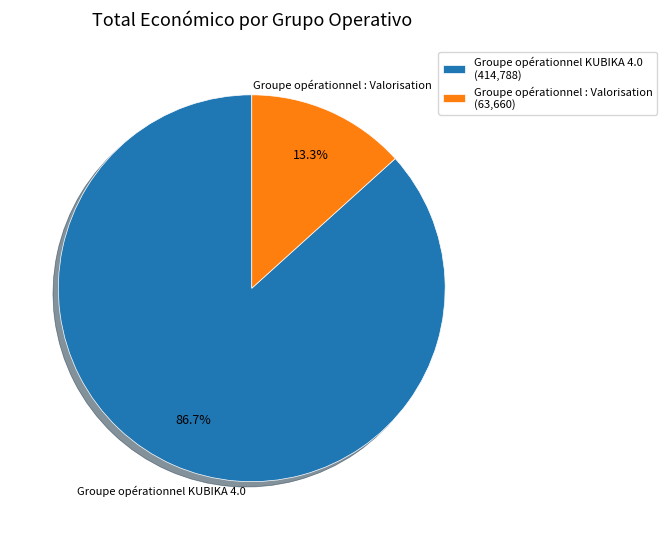

To the nearest percent, what is the difference between the Groupe opérationnel : Valorisation and Groupe opérationnel KUBIKA 4.0 slice percentages?

73%